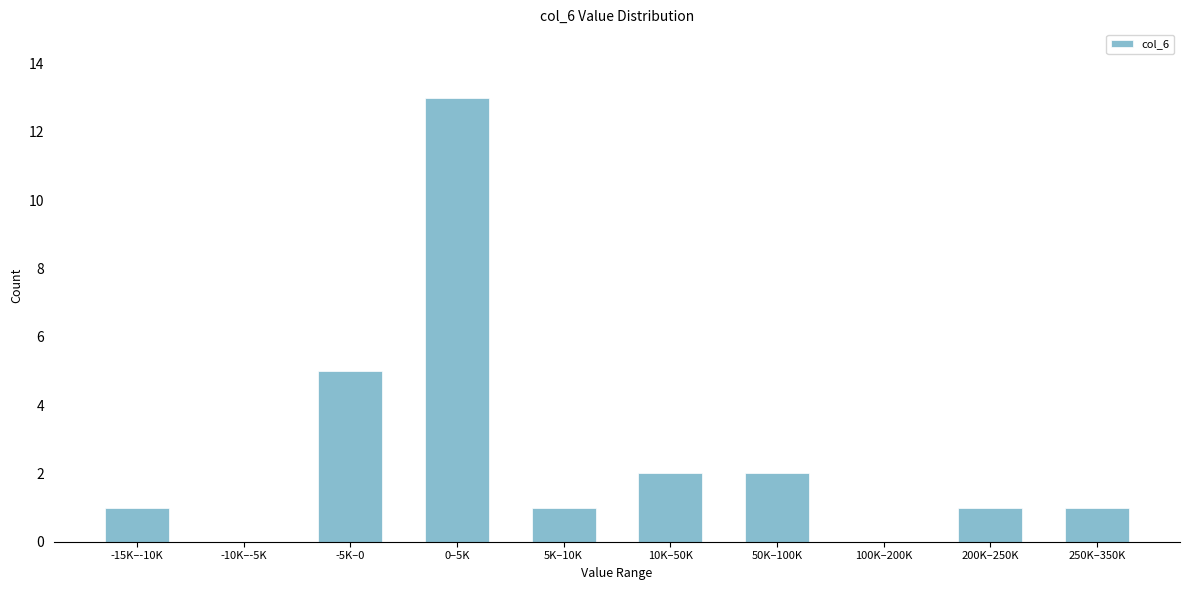

Reading left to right, extract all data points from this chart.

-15K–-10K=1	-10K–-5K=0	-5K–0=5	0–5K=13	5K–10K=1	10K–50K=2	50K–100K=2	100K–200K=0	200K–250K=1	250K–350K=1